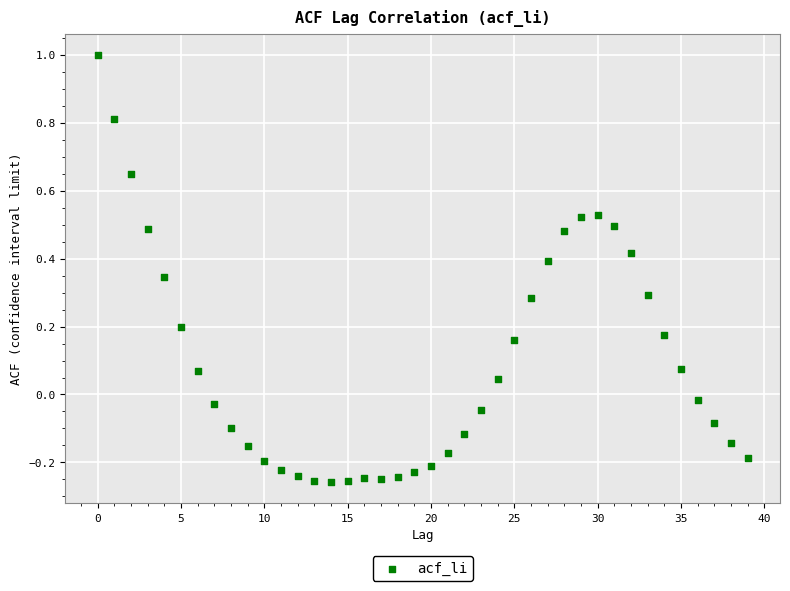

What is the range of Y values (max minus min)?

1.3